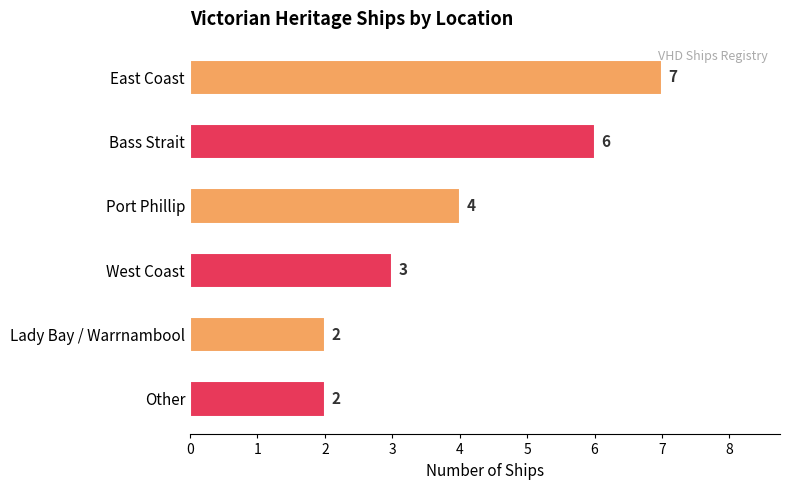

At which label is the value closest to 4?

Port Phillip